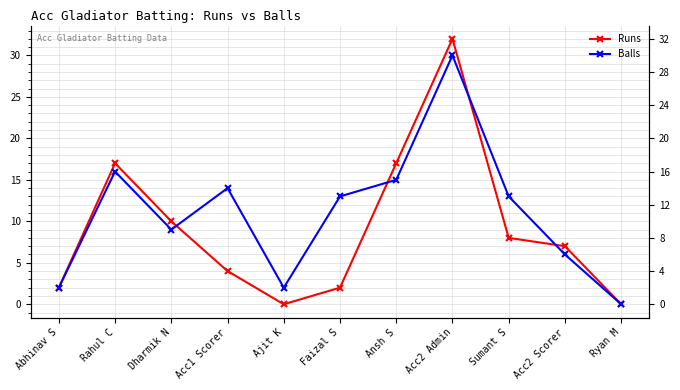

True or false: Balls has more than 1 interior local peaks.

True